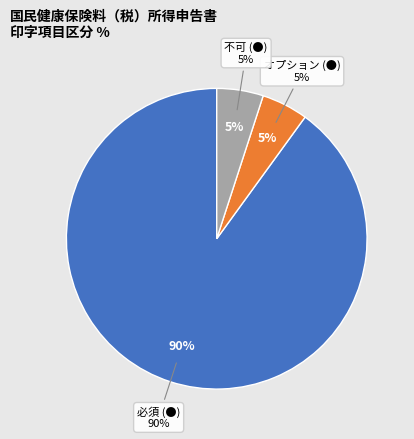

To the nearest percent, what percentage of the pie is オプション (●)?

5%